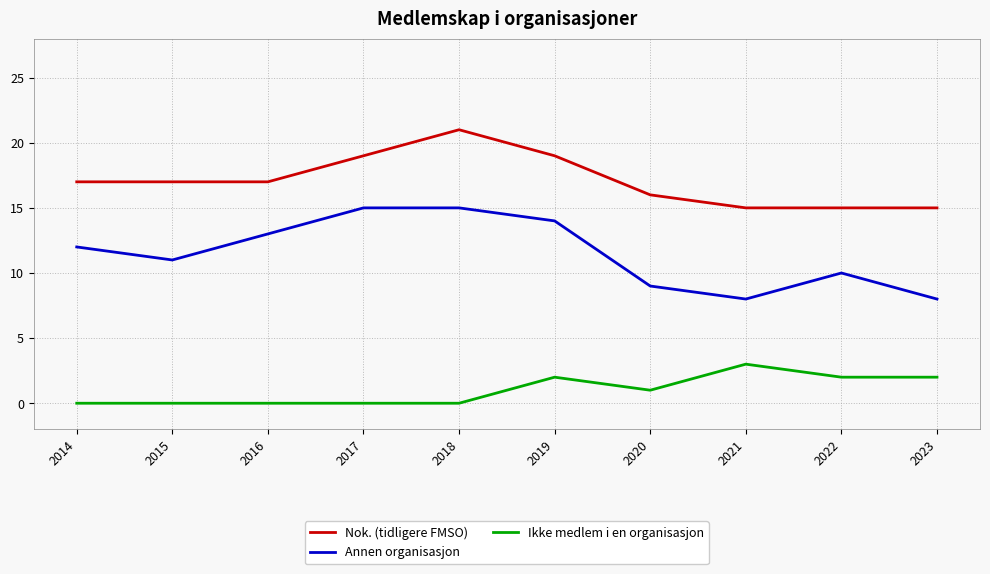

Which series changed the most between 2017 and 2020?

Annen organisasjon